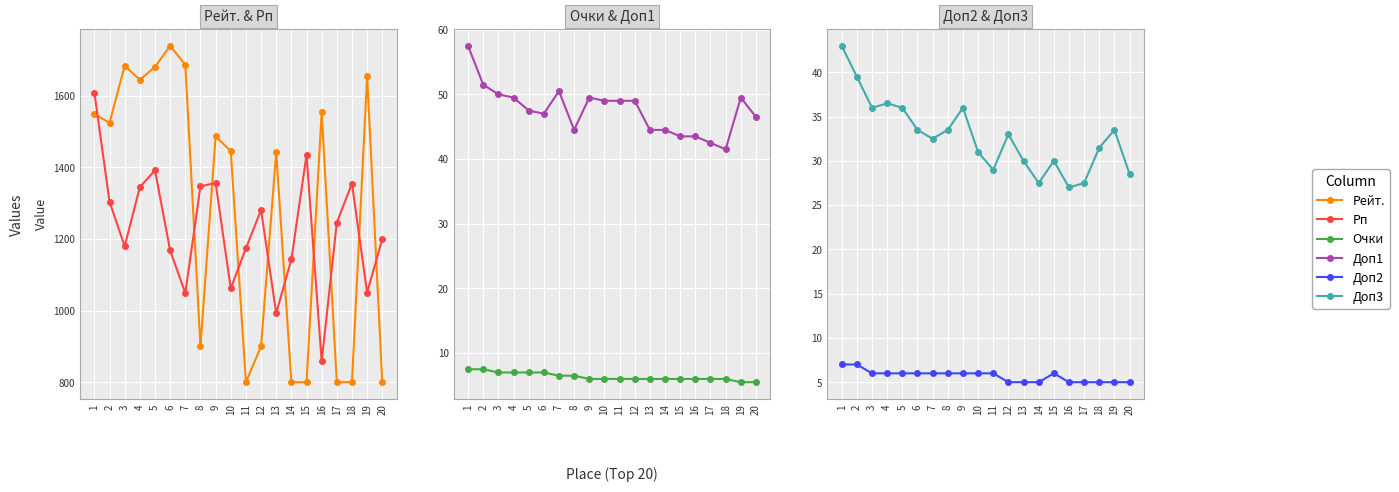

What is the difference between the Доп3 values at 1 and 20?

14.5